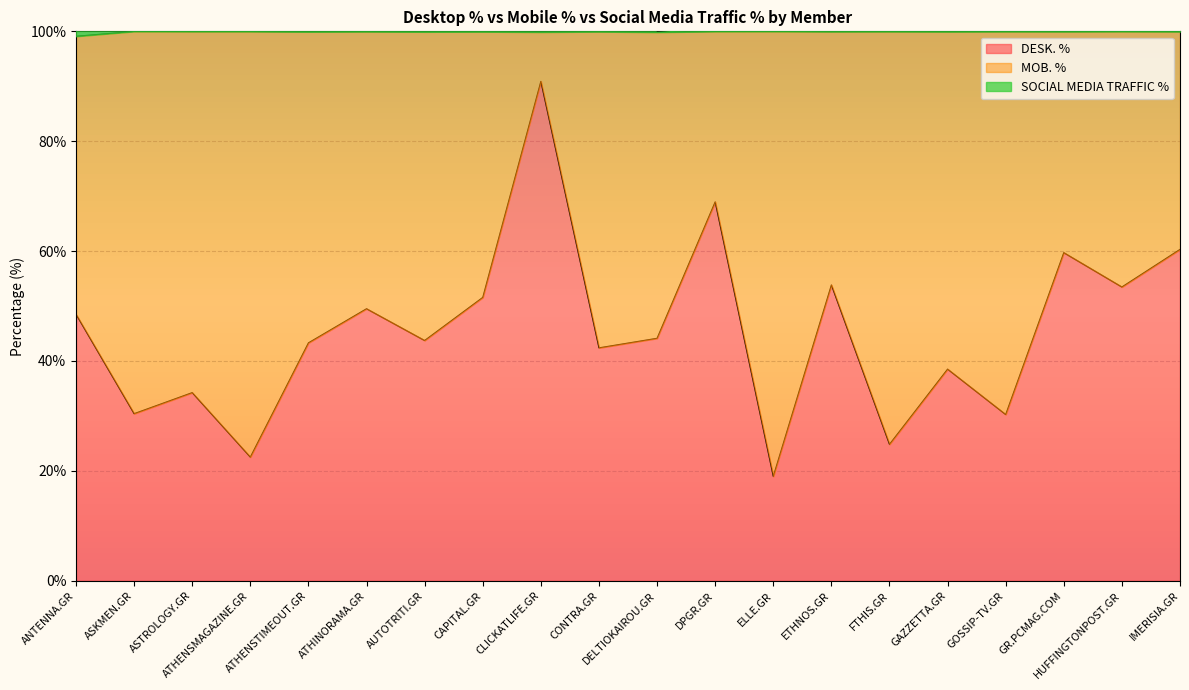

Does the chart display data point markers on the line(s)?

No